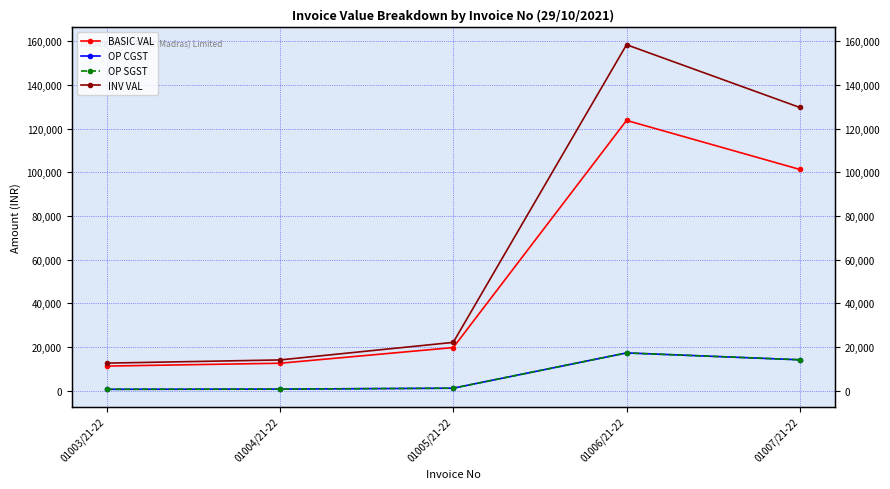

True or false: OP CGST and INV VAL cross at least once.

False